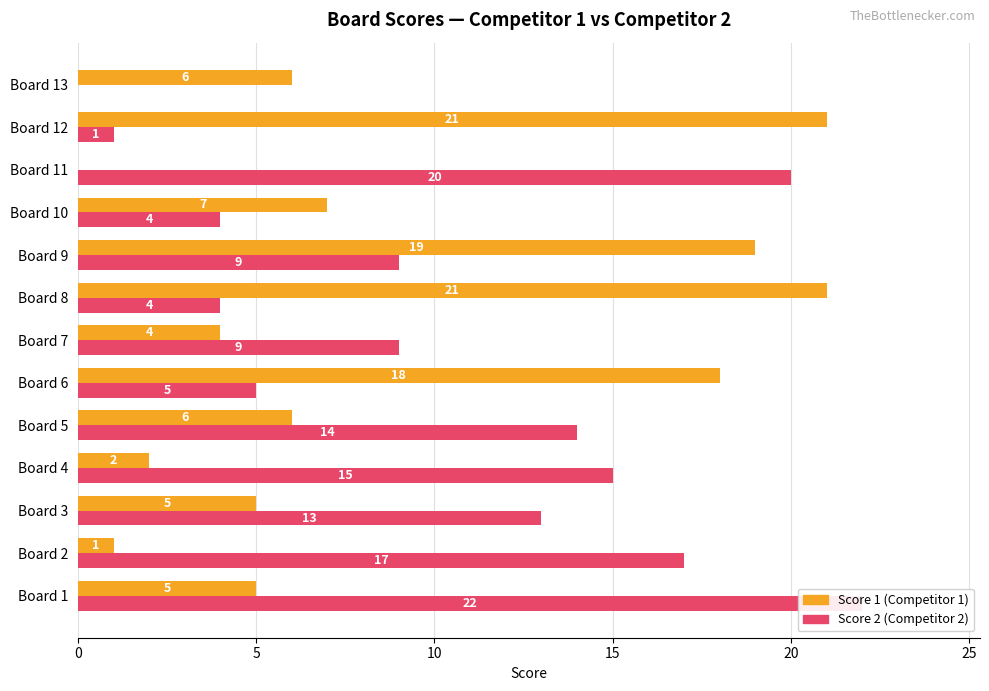

How many bars are there in total?

26